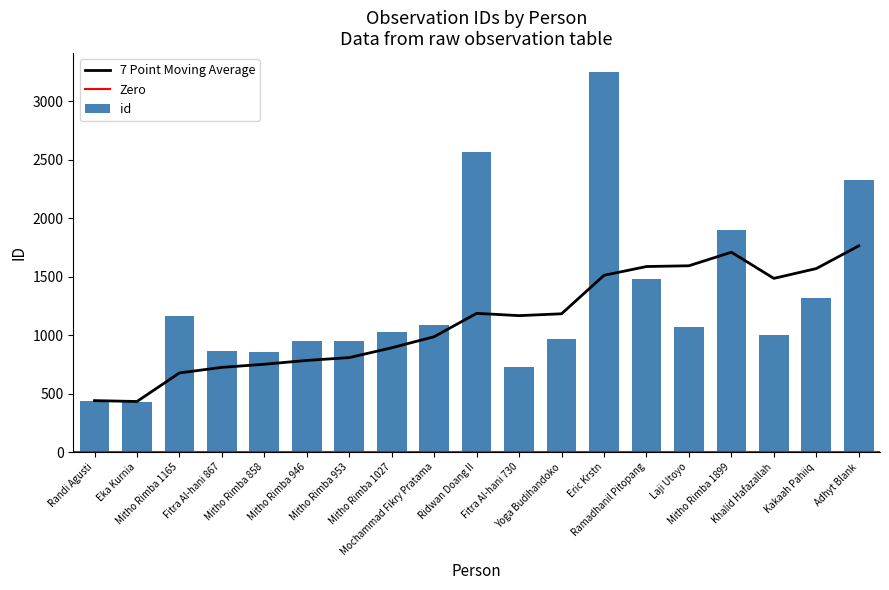

What is the label of the 4th bar from the right?

Mitho Rimba 1899